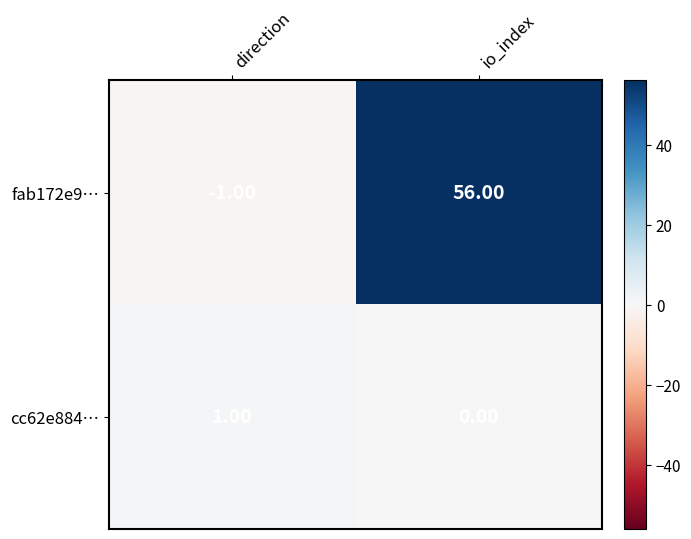

Rank the series at direction from lowest to highest value.

fab172e9…, cc62e884…